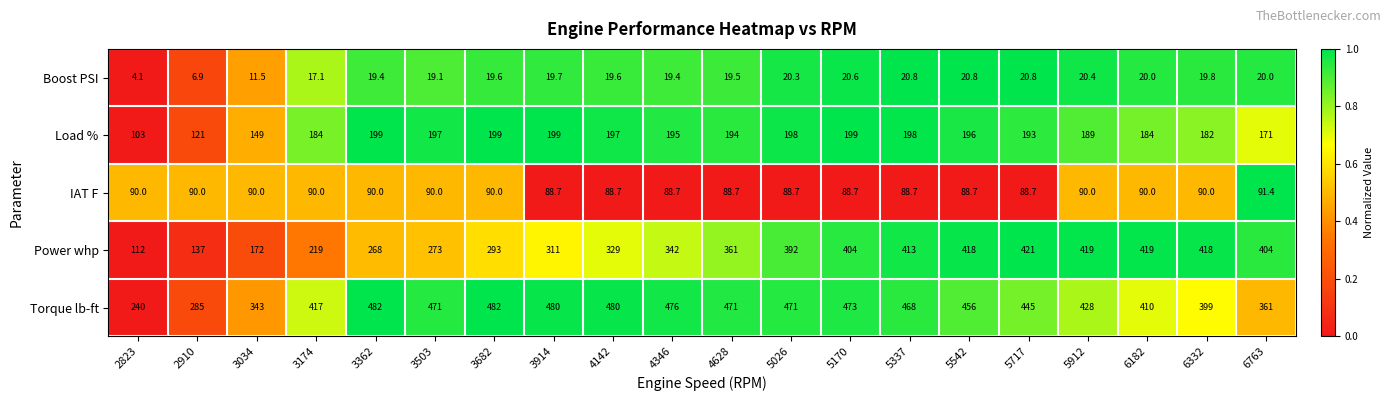

What is the total value across all series at 6182?

1123.0